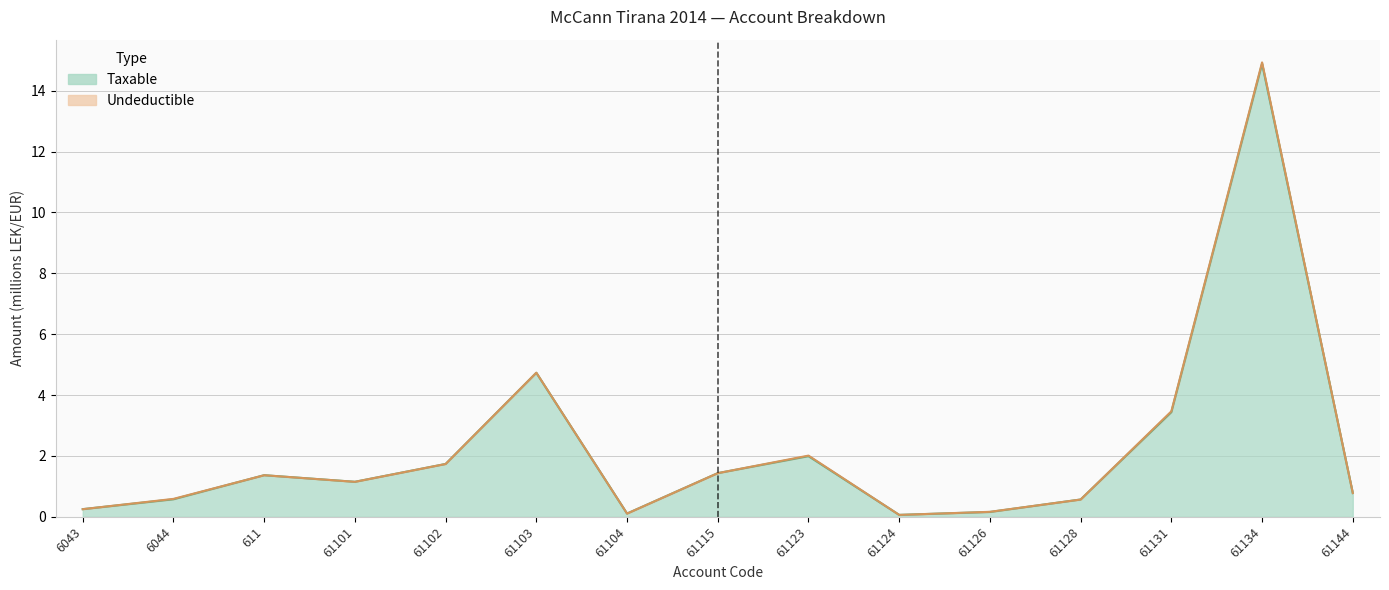

How many interior local peaks (higher than both neighbors) does the data have?

4